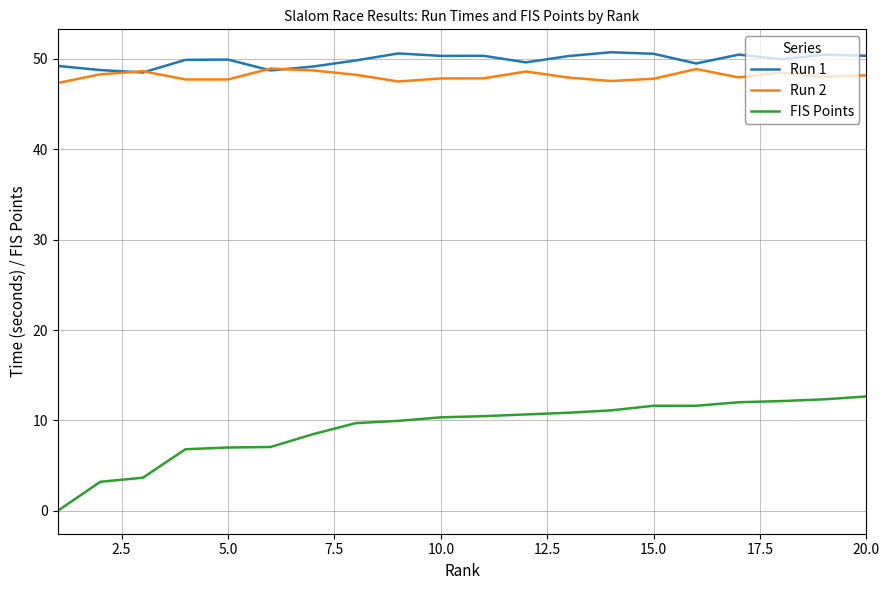

Is this an area chart (filled region under the line)?

No